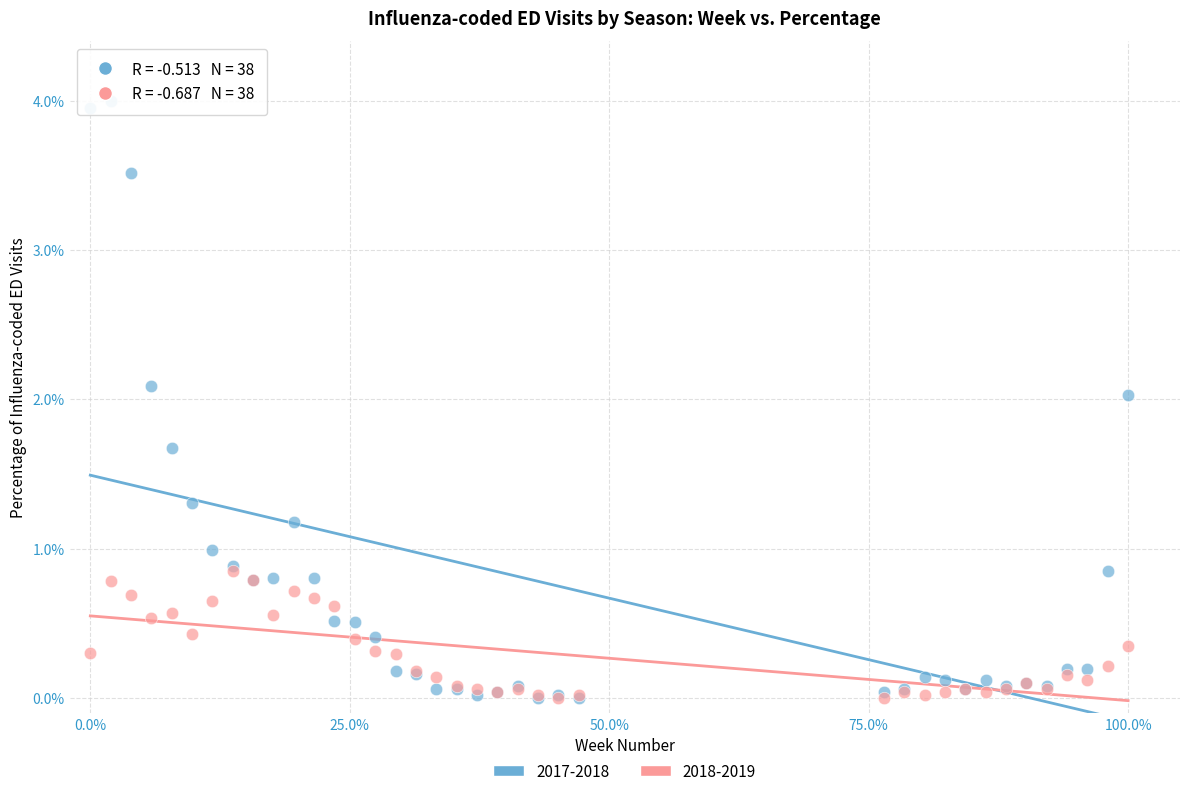

Which series has the largest Y range (max minus min)?

2017-2018